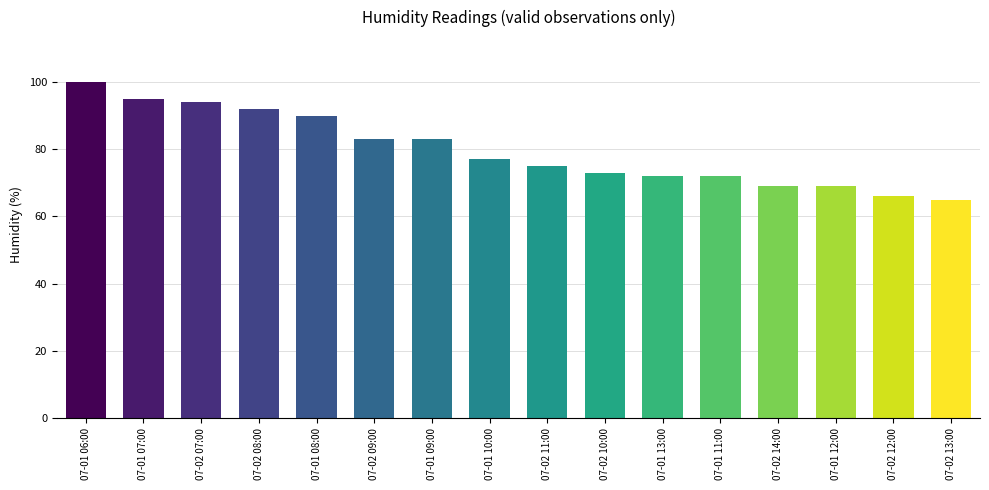

Reading left to right, extract all data points from this chart.

100	95	94	92	90	83	83	77	75	73	72	72	69	69	66	65